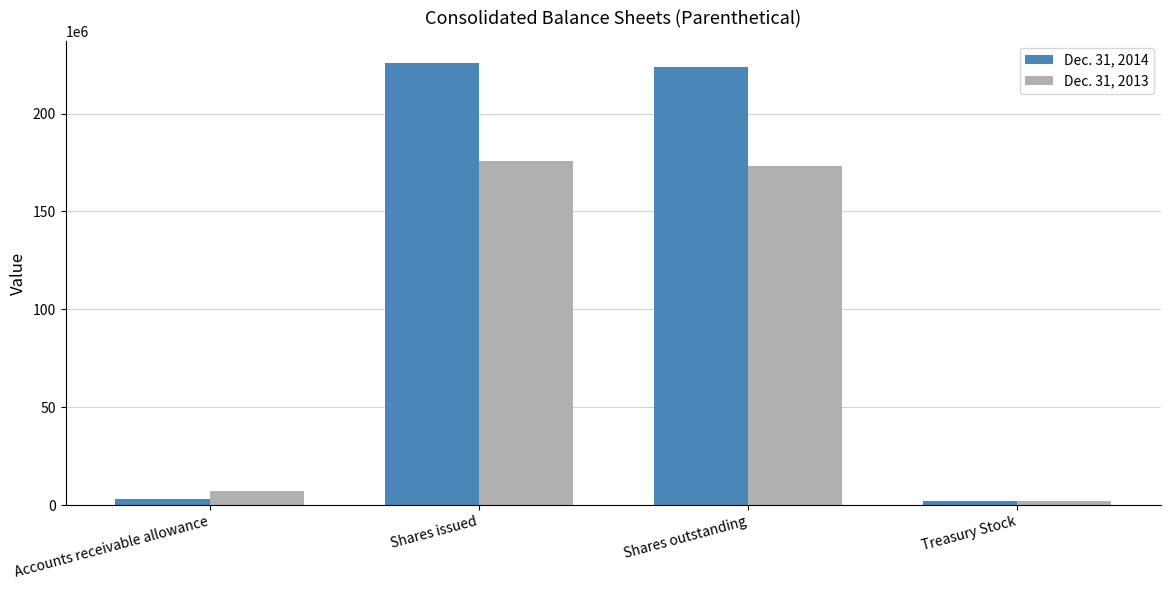

Rank the series at Shares issued from lowest to highest value.

Dec. 31, 2013, Dec. 31, 2014